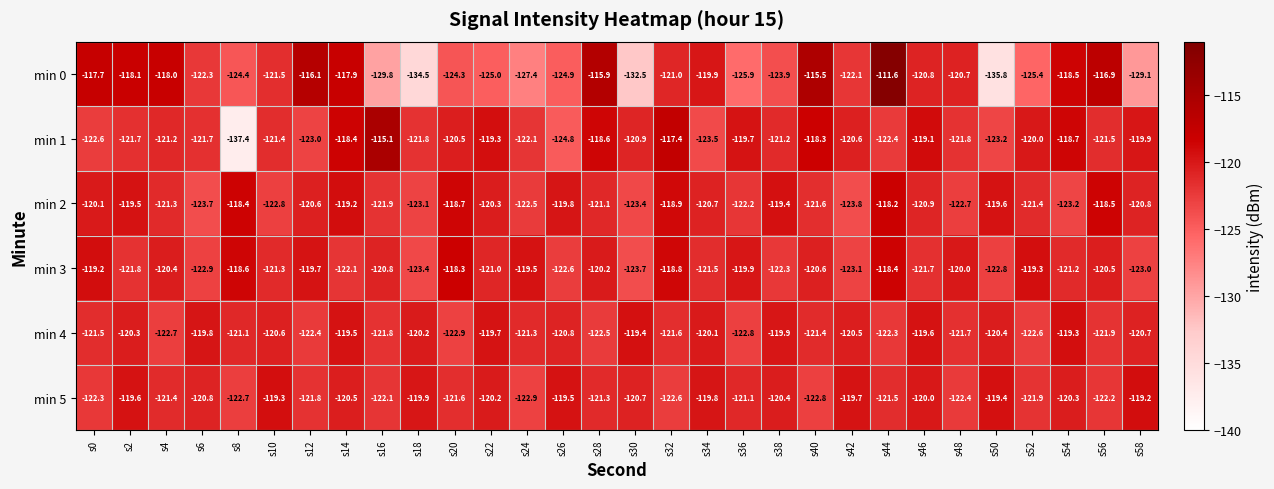

What is the average value of the min 3 series?

-121.0